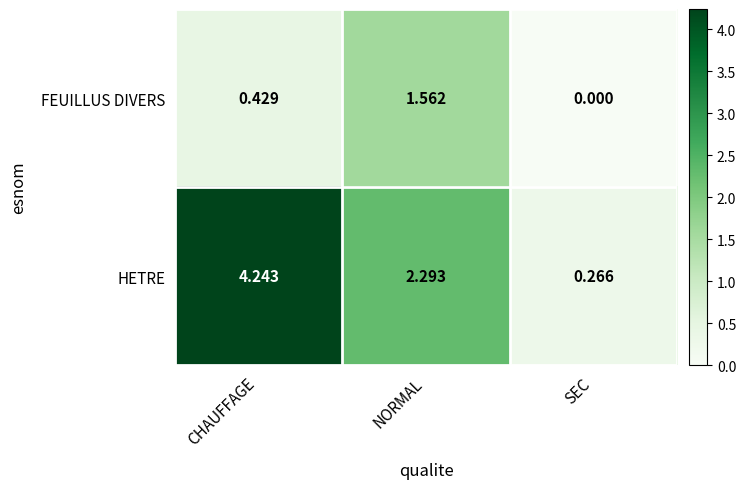

Which category has the lowest value across all series?

SEC